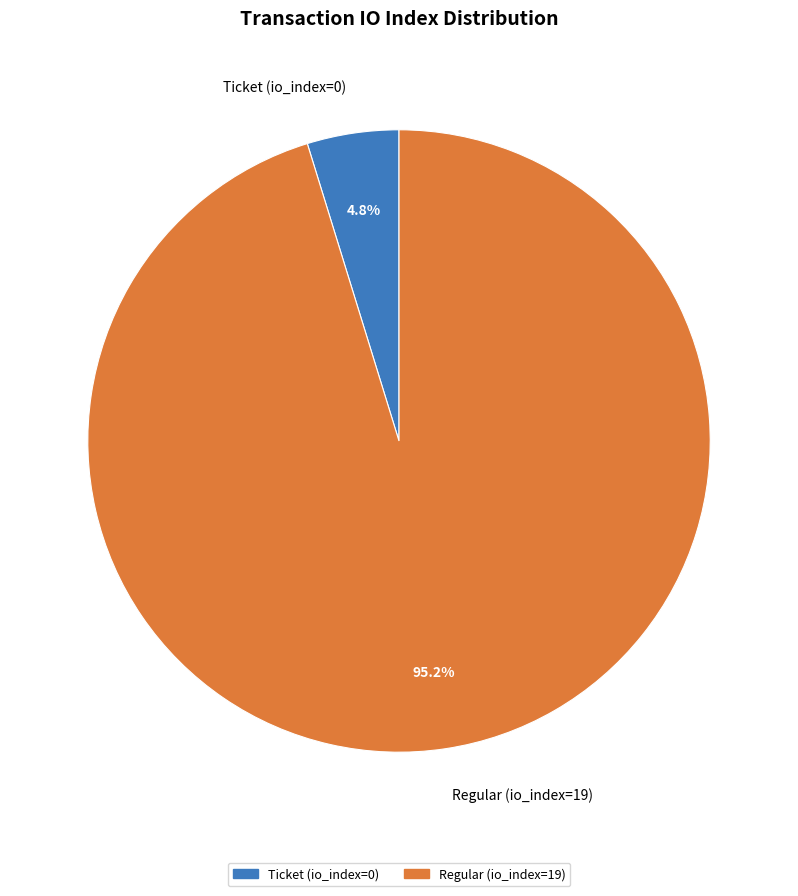

Count the number of slices in the pie.

2